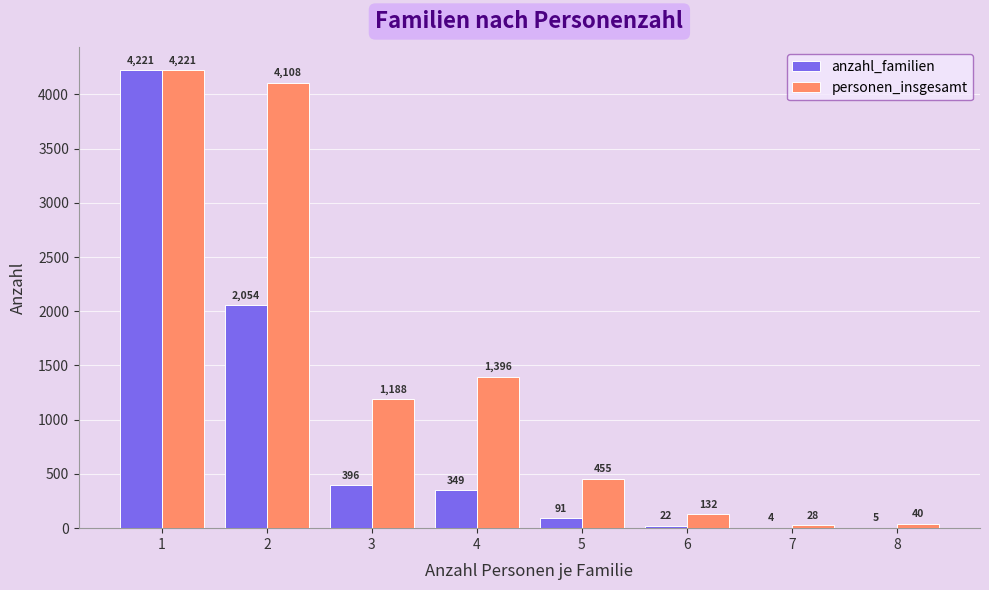

What is the total value across all series at 5?

546